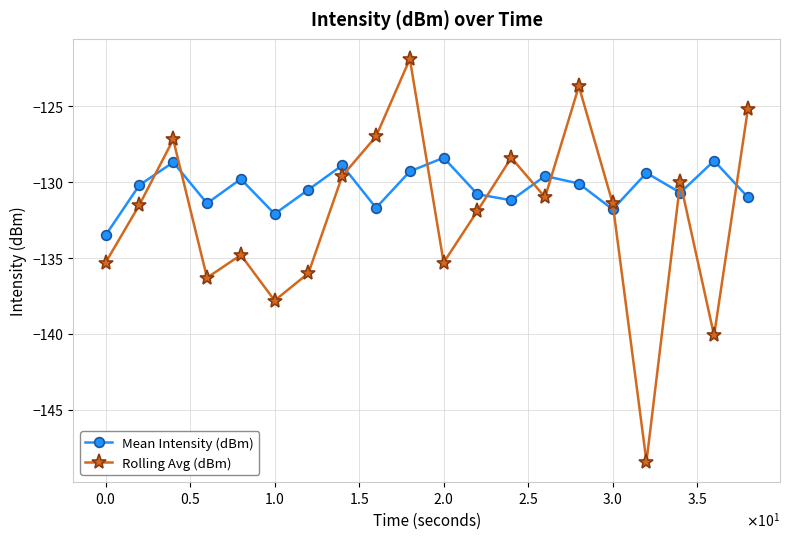

Rank the series by their average value, from highest to lowest.

Mean Intensity (dBm), Rolling Avg (dBm)